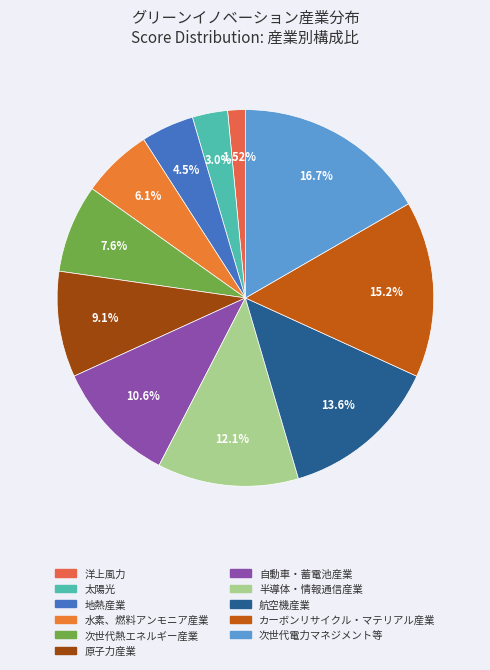

Count the number of slices in the pie.

11